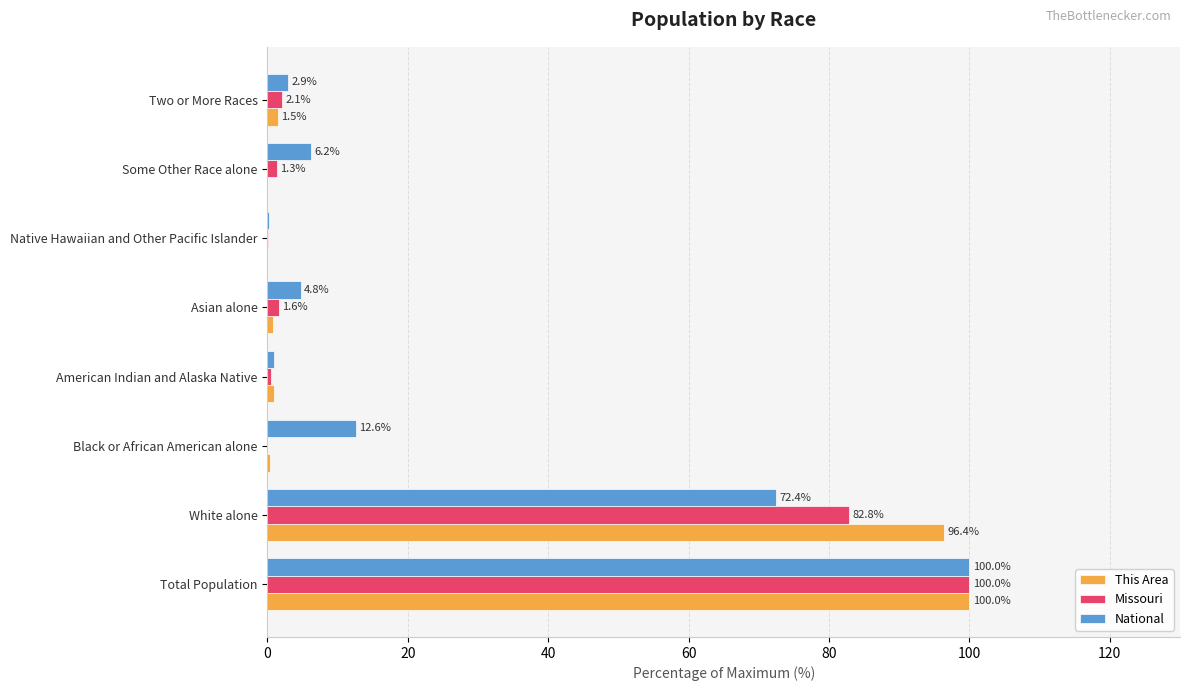

At which category does the chart reach its peak across all series?

Total Population